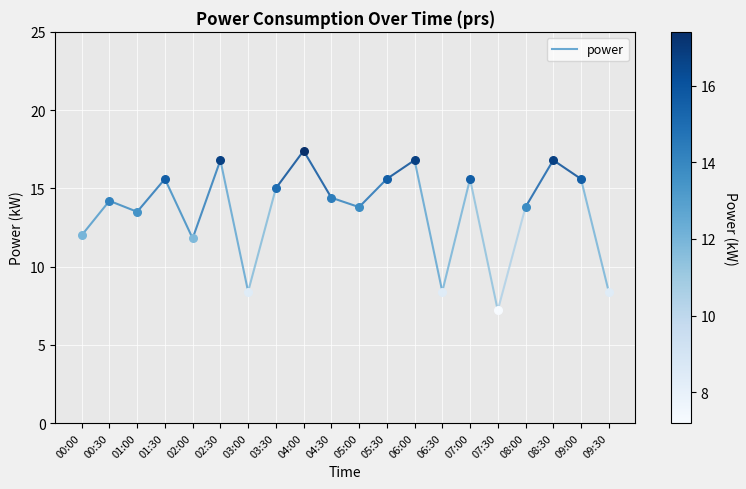

What is the ratio of the value at 00:00 to the value at 00:30?

0.8